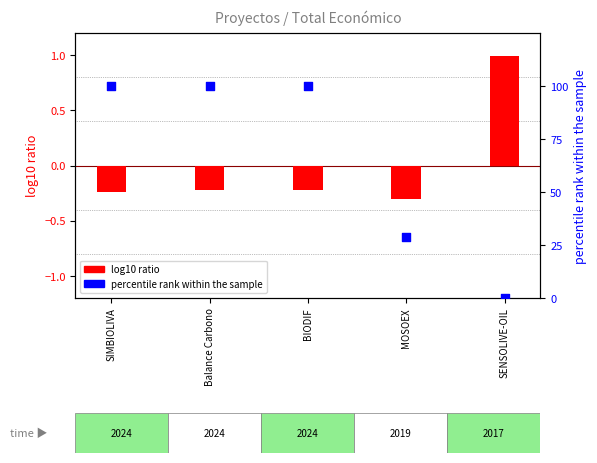

At which category is the sum across all series the highest?

Balance Carbono